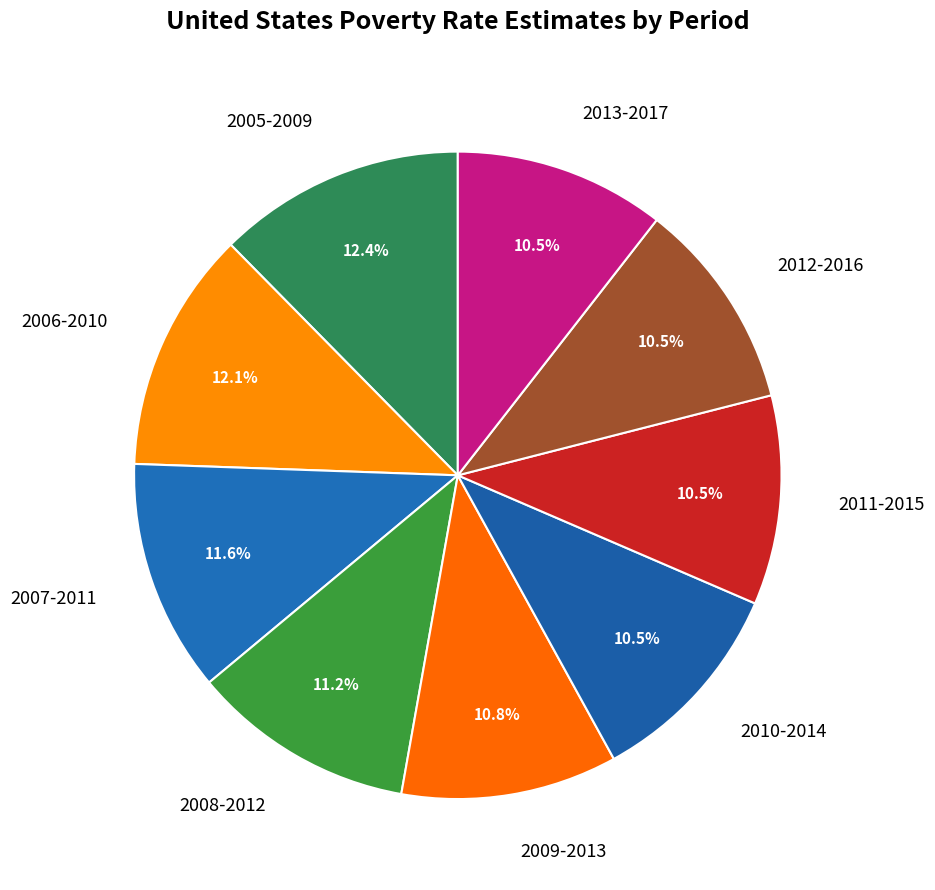

What is the total percentage of 2009-2013 and 2007-2011?

22.4%